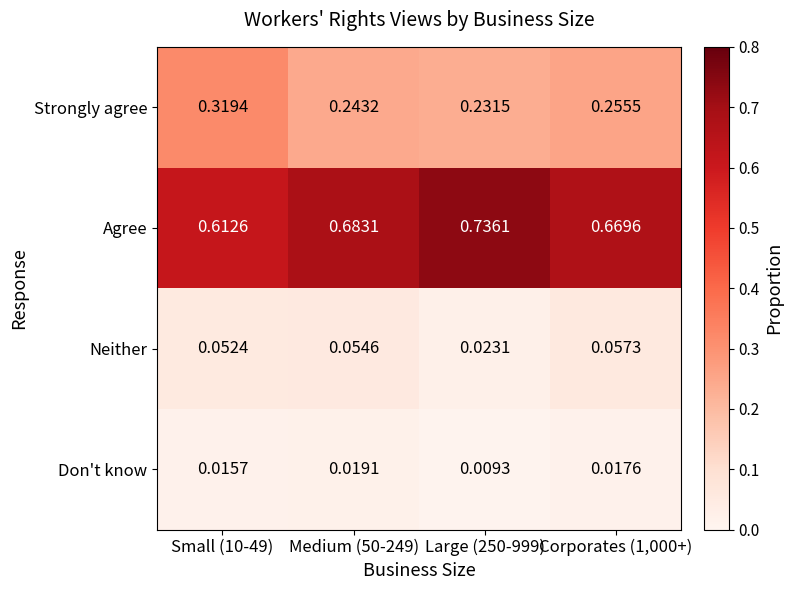

Rank the series at Large (250-999) from highest to lowest value.

Agree, Strongly agree, Neither, Don't know